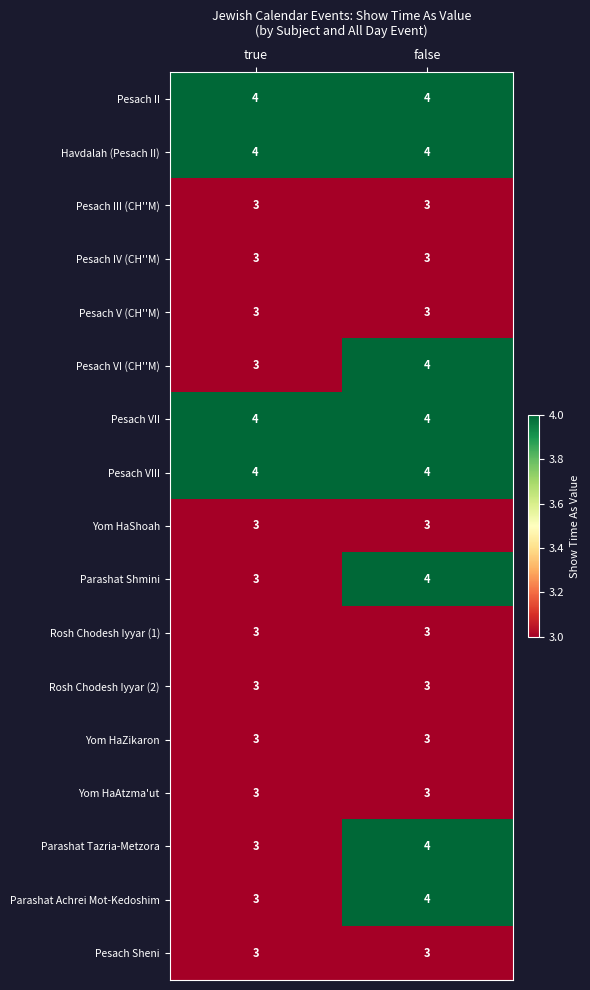

What is the sum of the Parashat Achrei Mot-Kedoshim values at false and true?

7